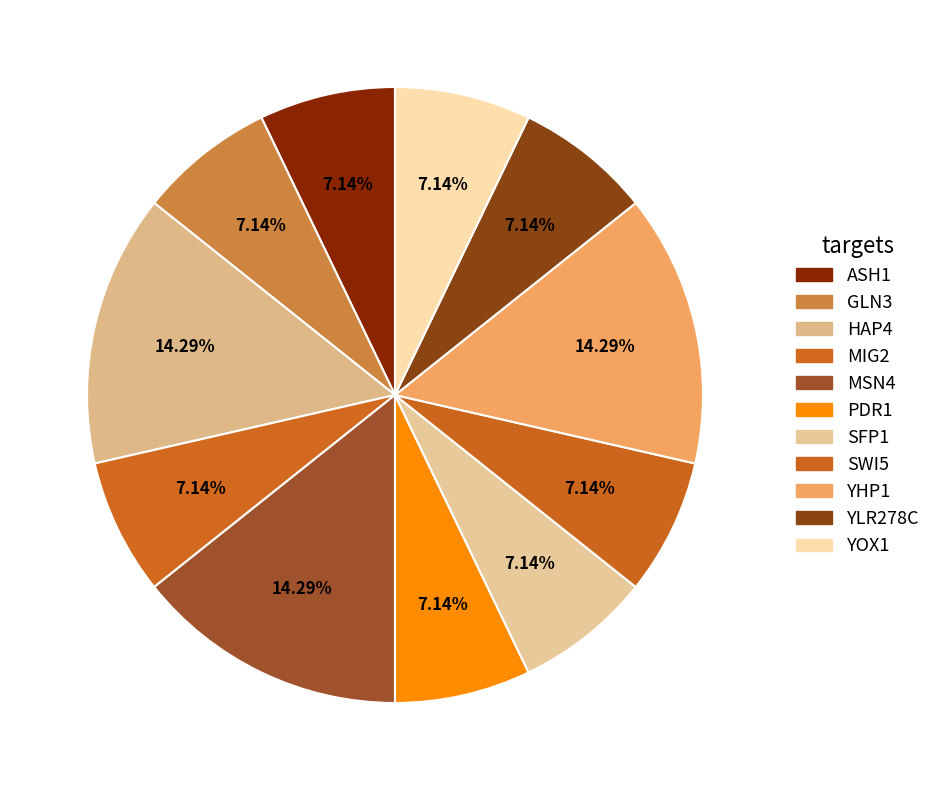

How many segments does this pie chart have?

11